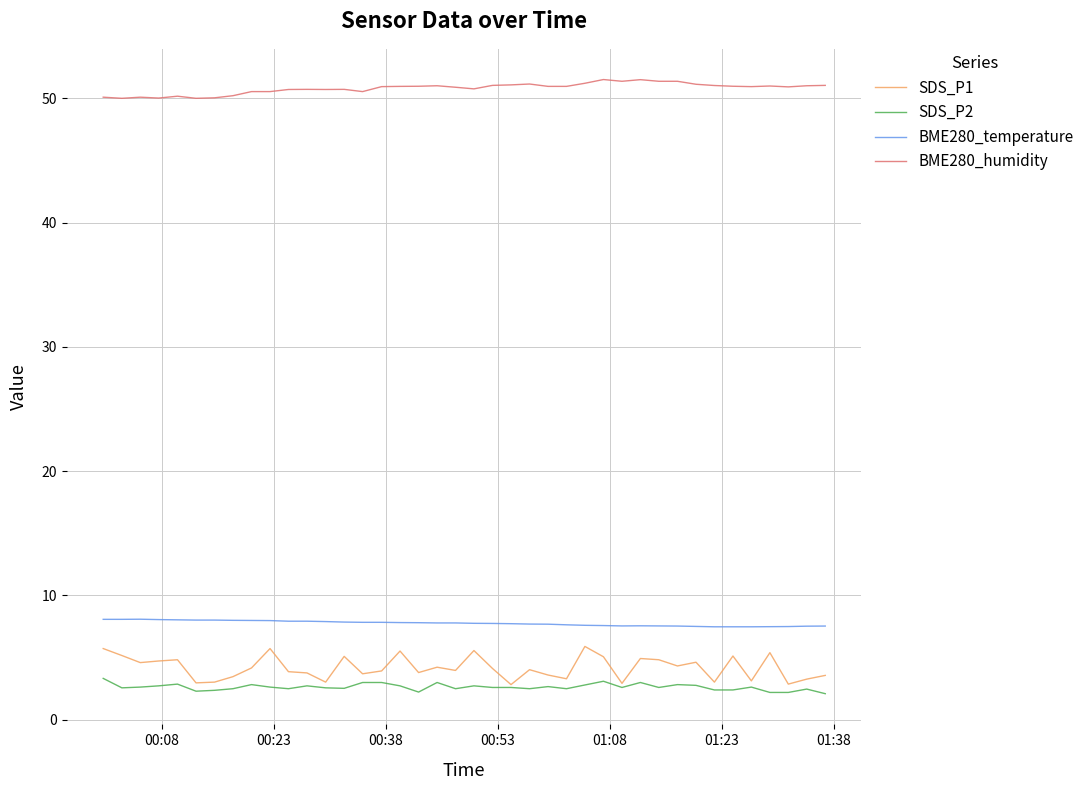

What is the highest value of the BME280_temperature series?

8.1